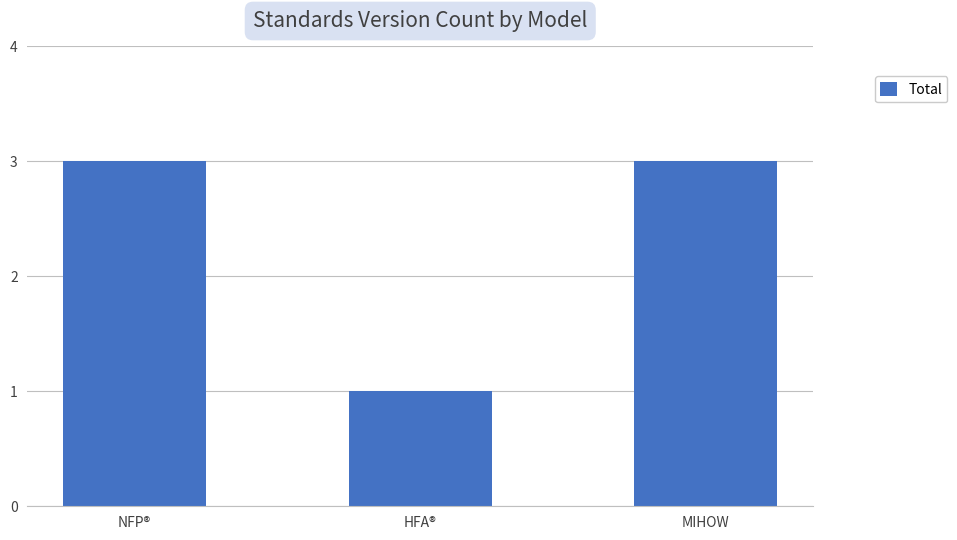

Which label corresponds to the smallest value in the chart?

HFA®